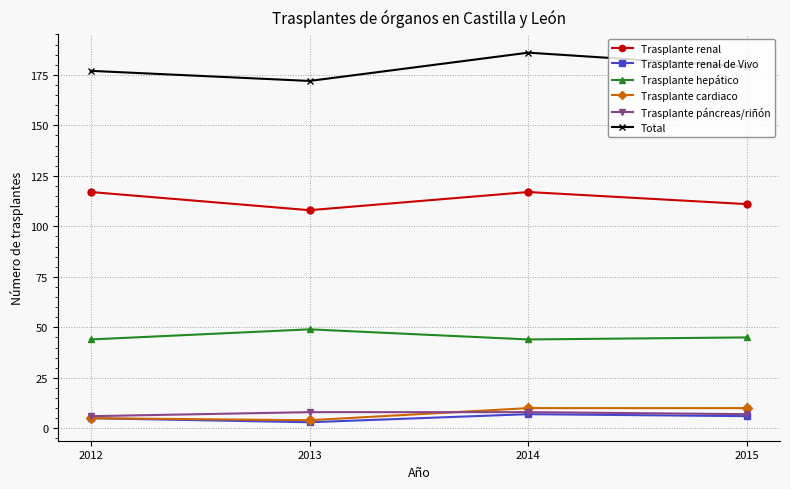

What is the sum of the Trasplante cardiaco values at 2014 and 2012?

15